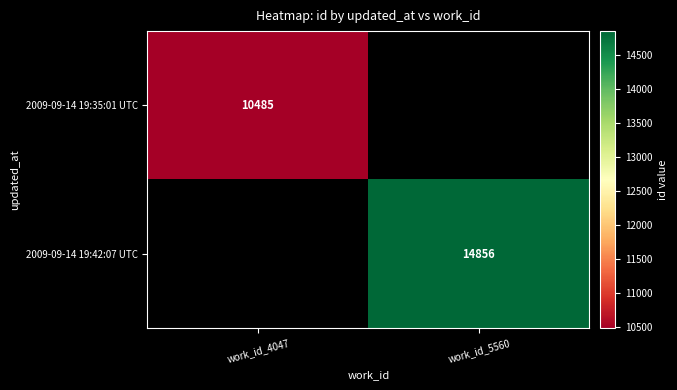

True or false: 2009-09-14 19:42:07 UTC has a value of 22378 at work_id_5560.

False